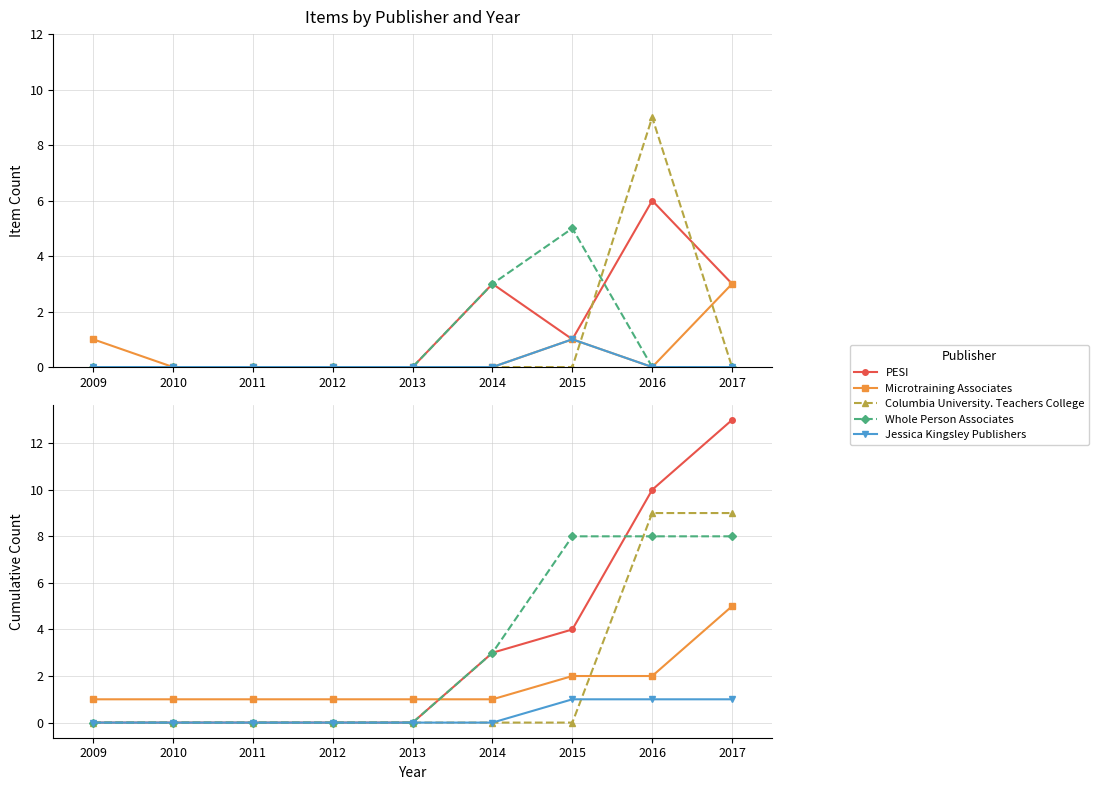

What is the value of the Microtraining Associates point at the 8th from the left?

2